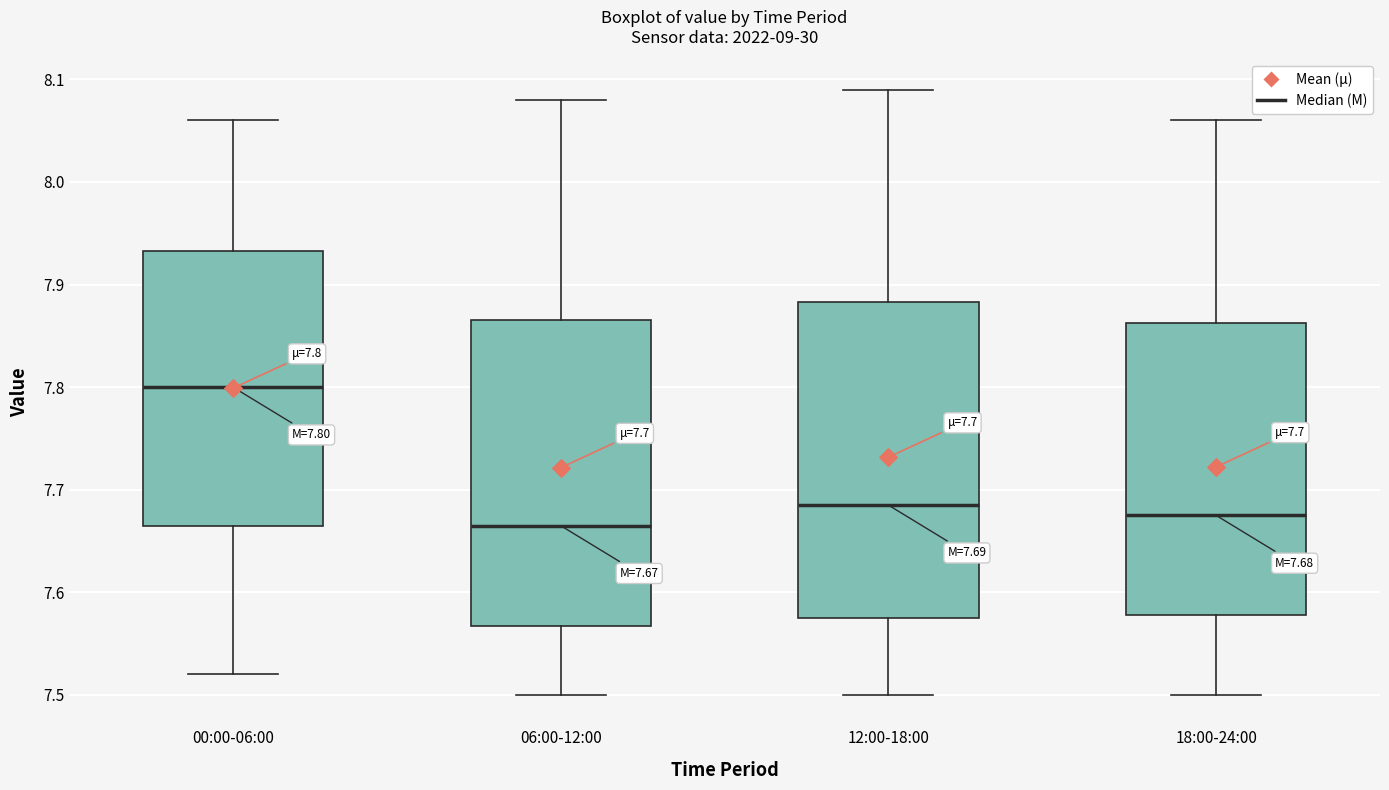

Which box's median line is the highest?

00:00-06:00